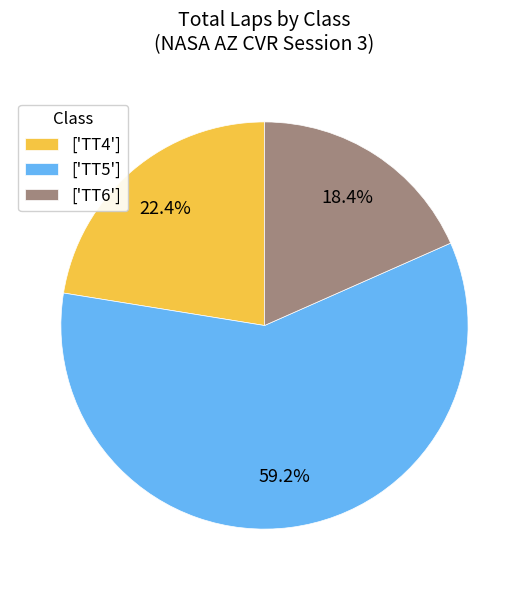

Which has a higher value, ['TT6'] or ['TT4']?

['TT4']